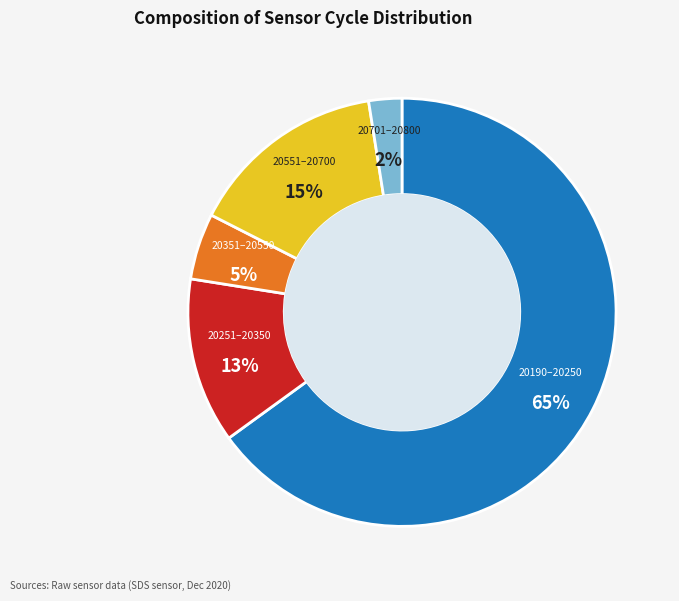

To the nearest percent, what is the difference between the largest and smallest slice percentages?

63%